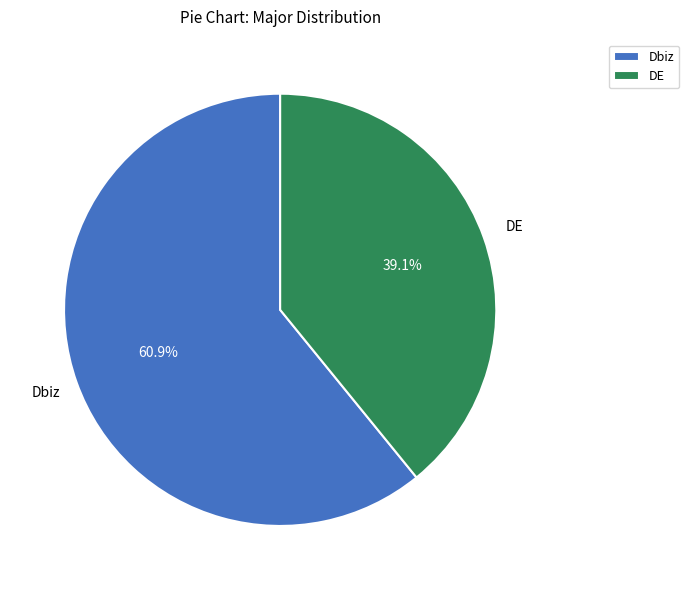

What percentage is the DE slice, to the nearest percent?

39%